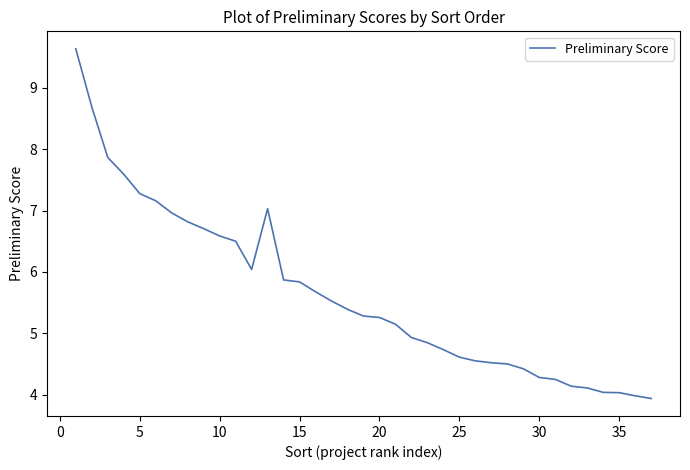

What is the minimum value shown in the chart?

3.9